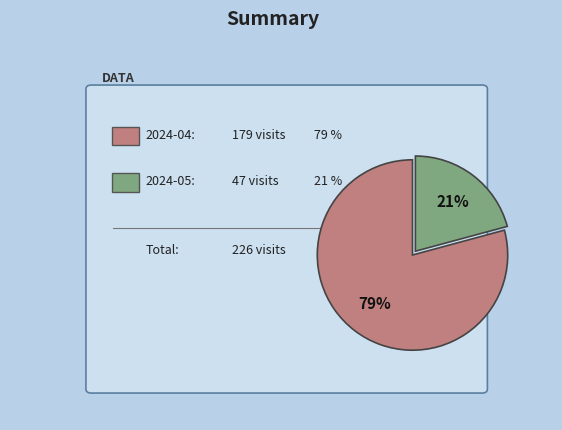

To the nearest percent, what is the average slice percentage?

50%